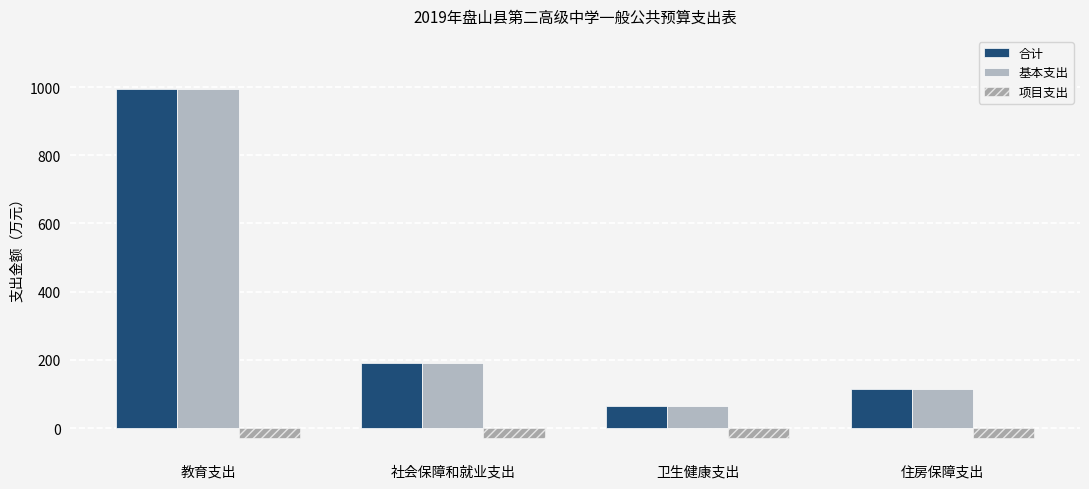

What is the sum of the 项目支出 values at 卫生健康支出 and 社会保障和就业支出?

-60.0